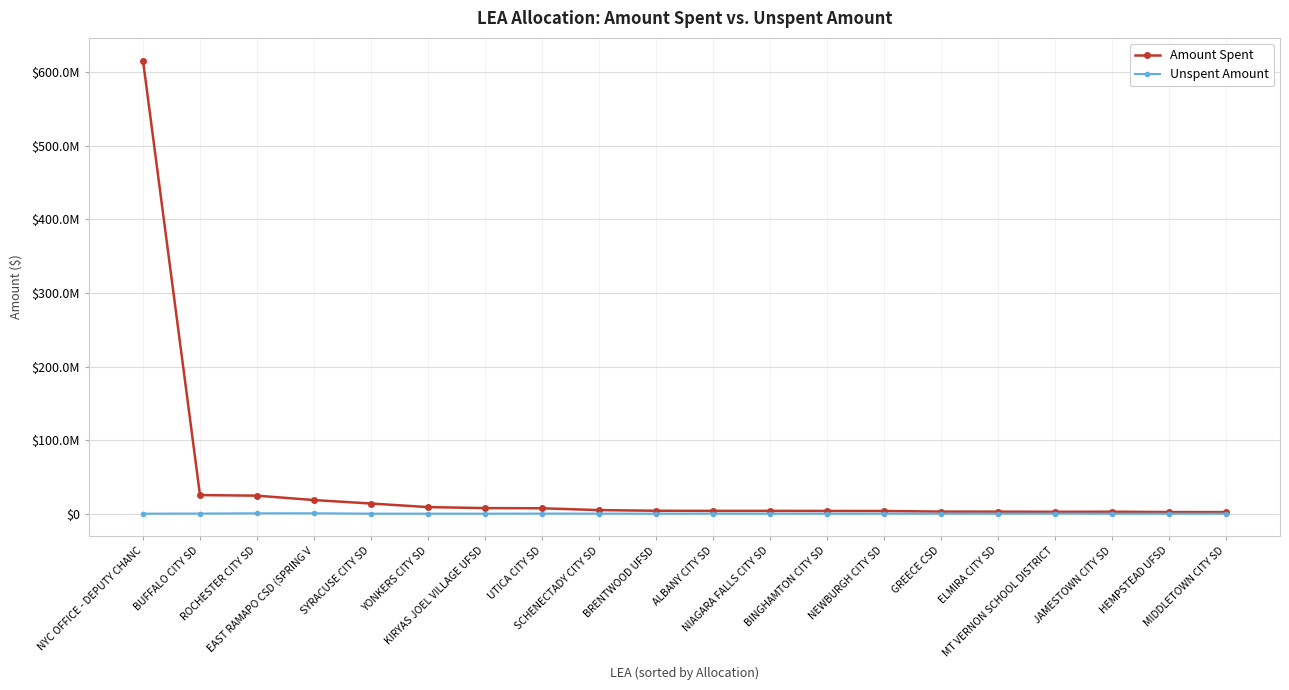

What is the difference between the maximum and minimum values in the Unspent Amount series?

531308